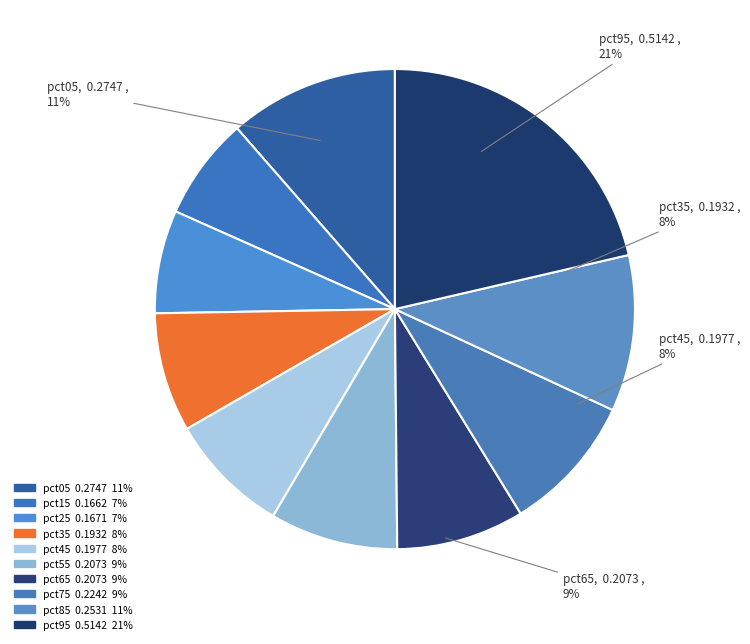

To the nearest percent, what portion does pct95 represent?

21%